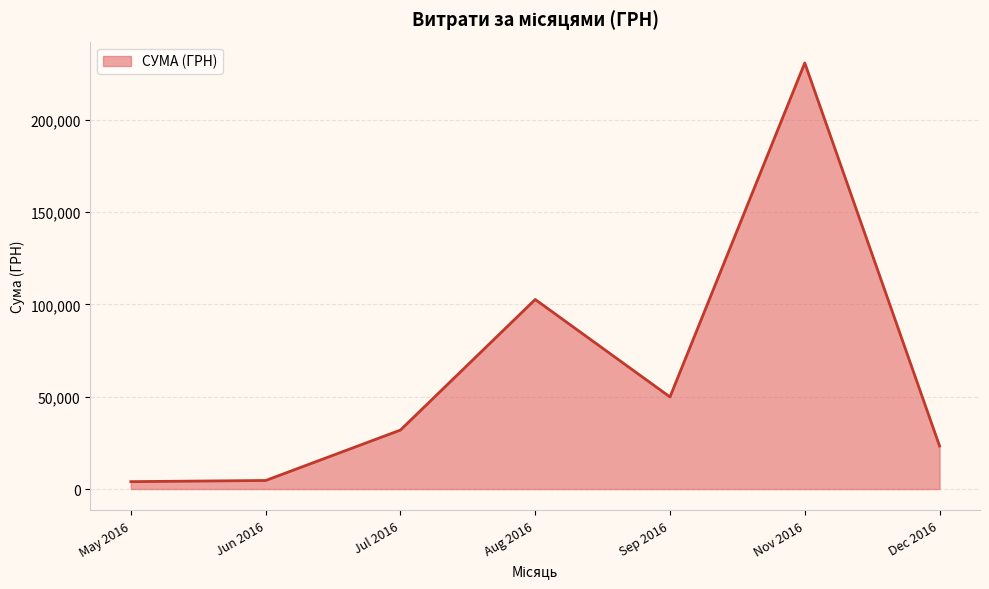

Which has a higher value, Sep 2016 or Jul 2016?

Sep 2016